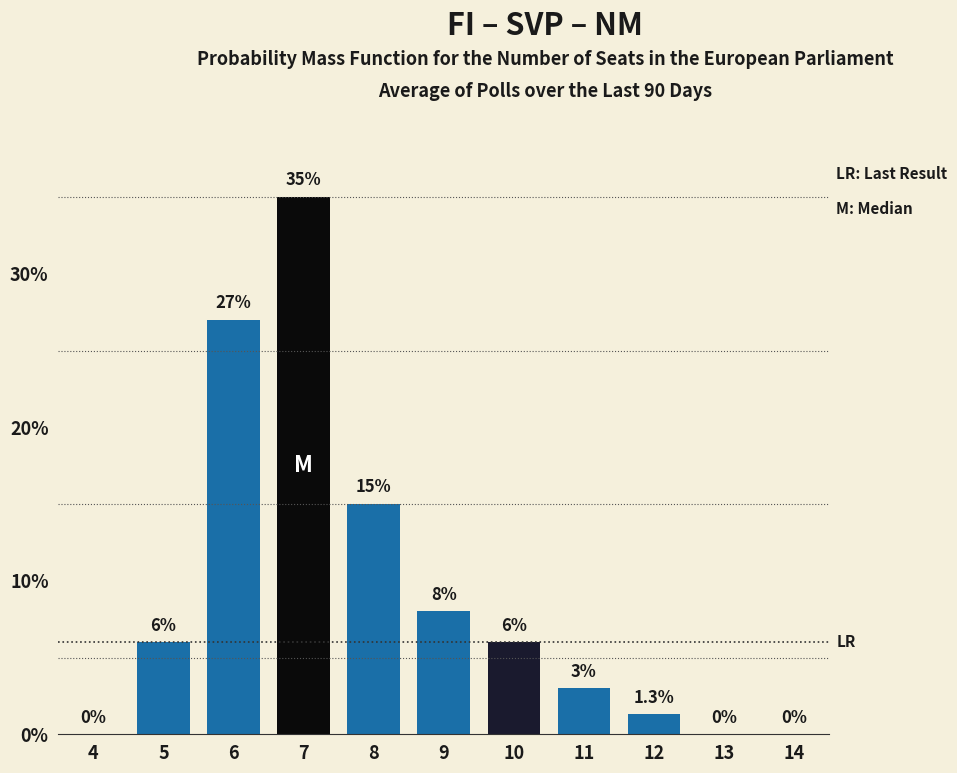

Reading right to left, extract all data points from this chart.

14=0.0	13=0.0	12=1.3	11=3.0	10=6.0	9=8.0	8=15.0	7=35.0	6=27.0	5=6.0	4=0.0